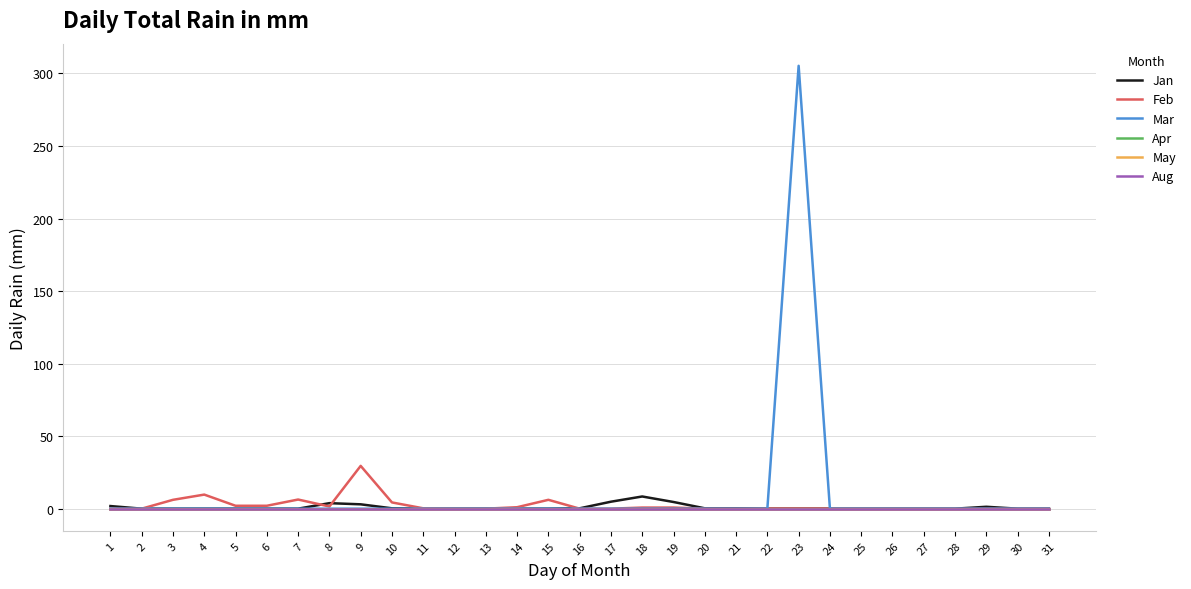

At how many categories does at least one series exceed 34?

1